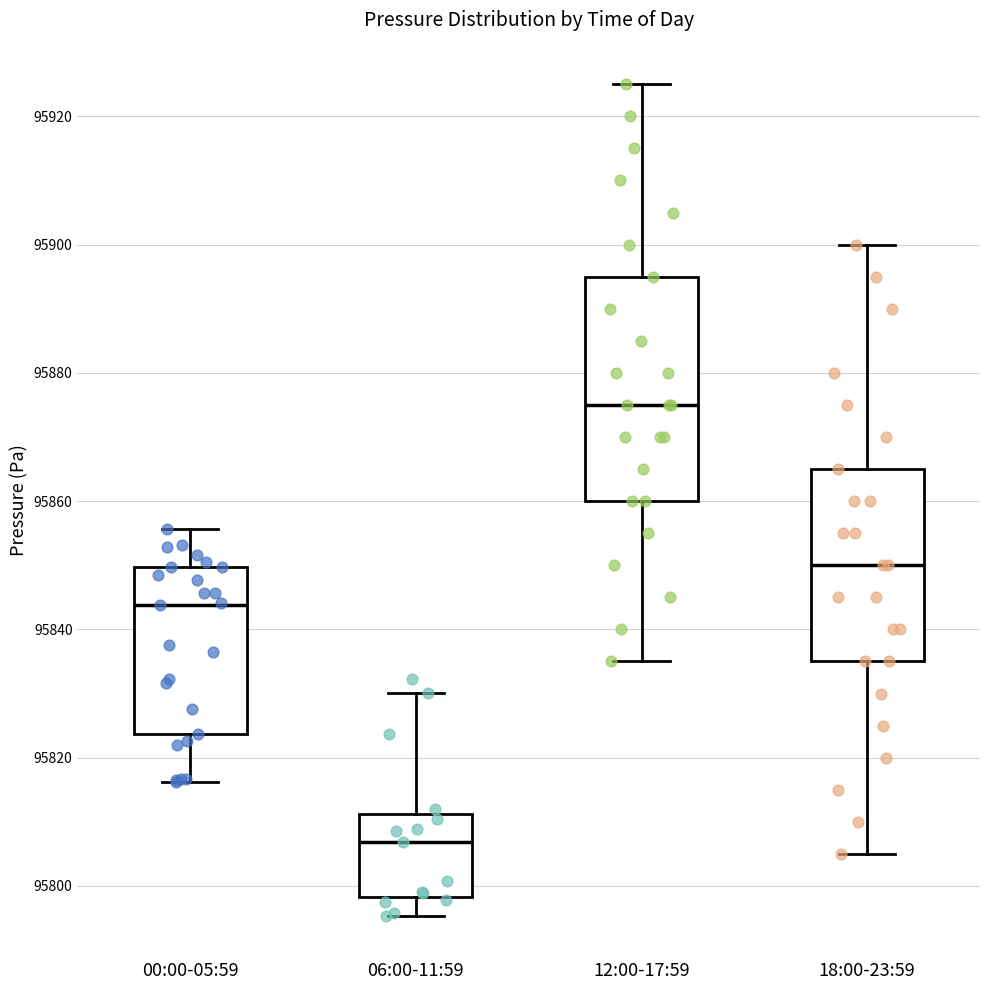

Which box's median line is the lowest?

06:00-11:59